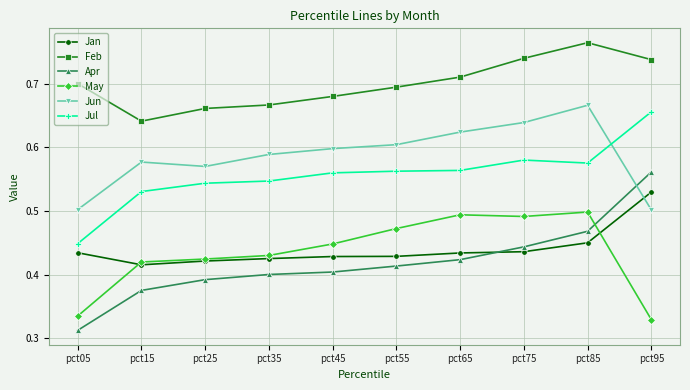

True or false: Jul and Jun cross at least once.

True